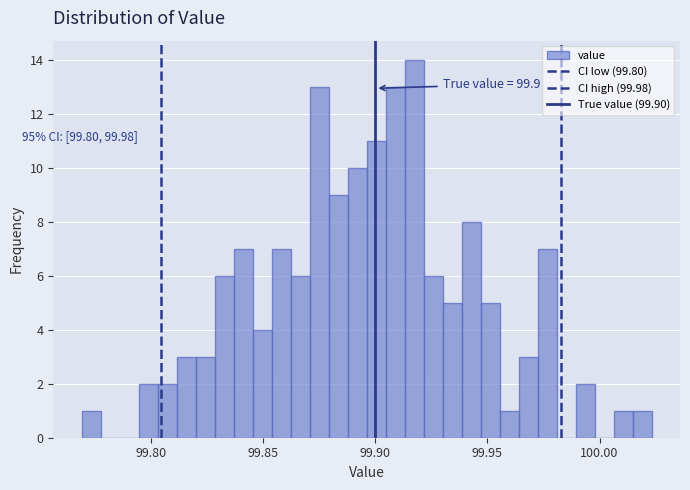

Around what value on the x-axis is the tallest bar? Give the approximate position of its centre, as read against the axis.

99.915